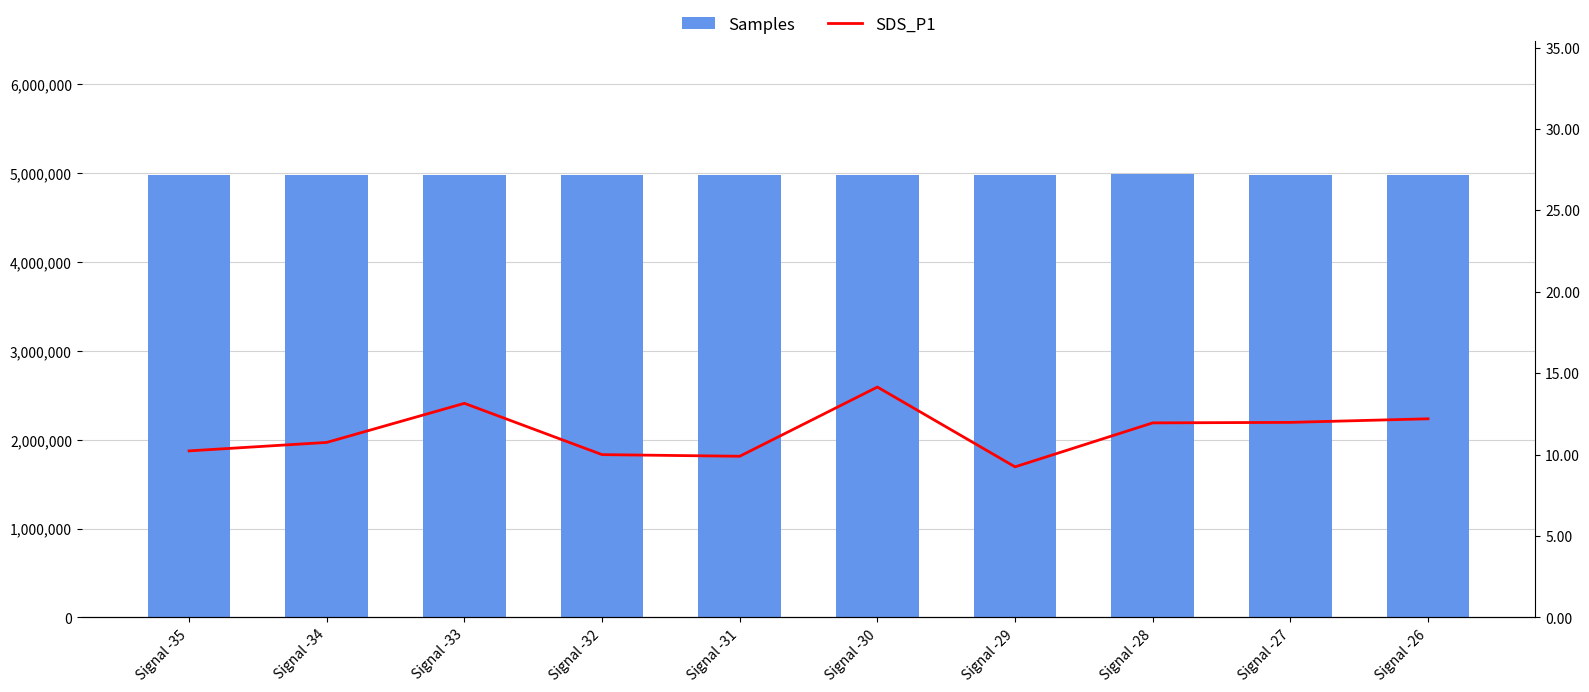

How many distinct data groups are displayed?

2